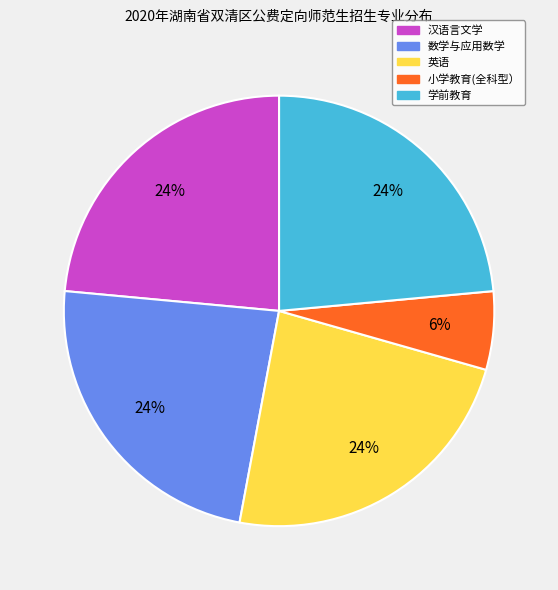

To the nearest percent, what is the difference between the largest and smallest slice percentages?

18%